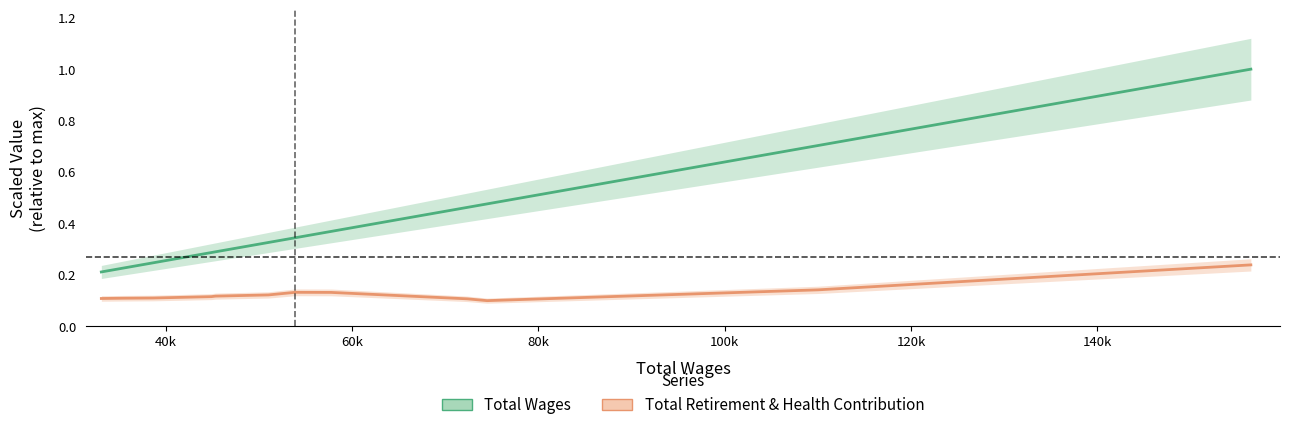

The Total Wages series shows 0.4 at 100k. True or false?

False